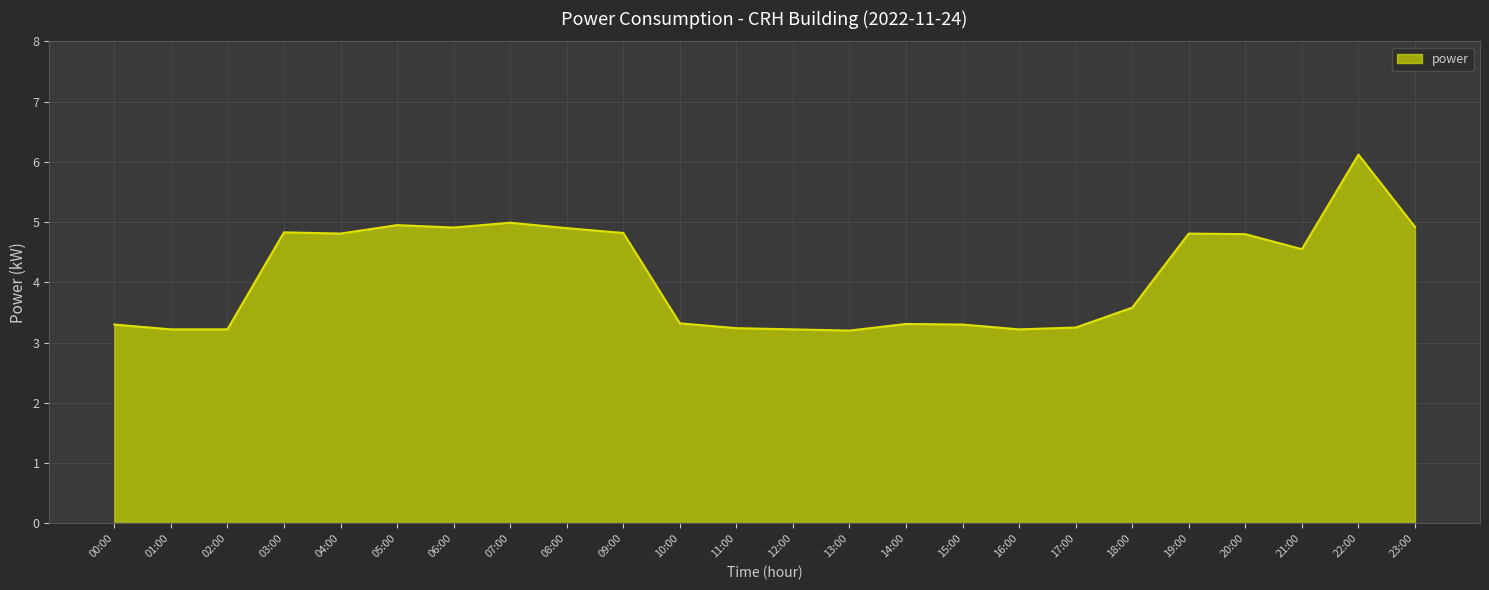

What position from the right is 18:00?

6